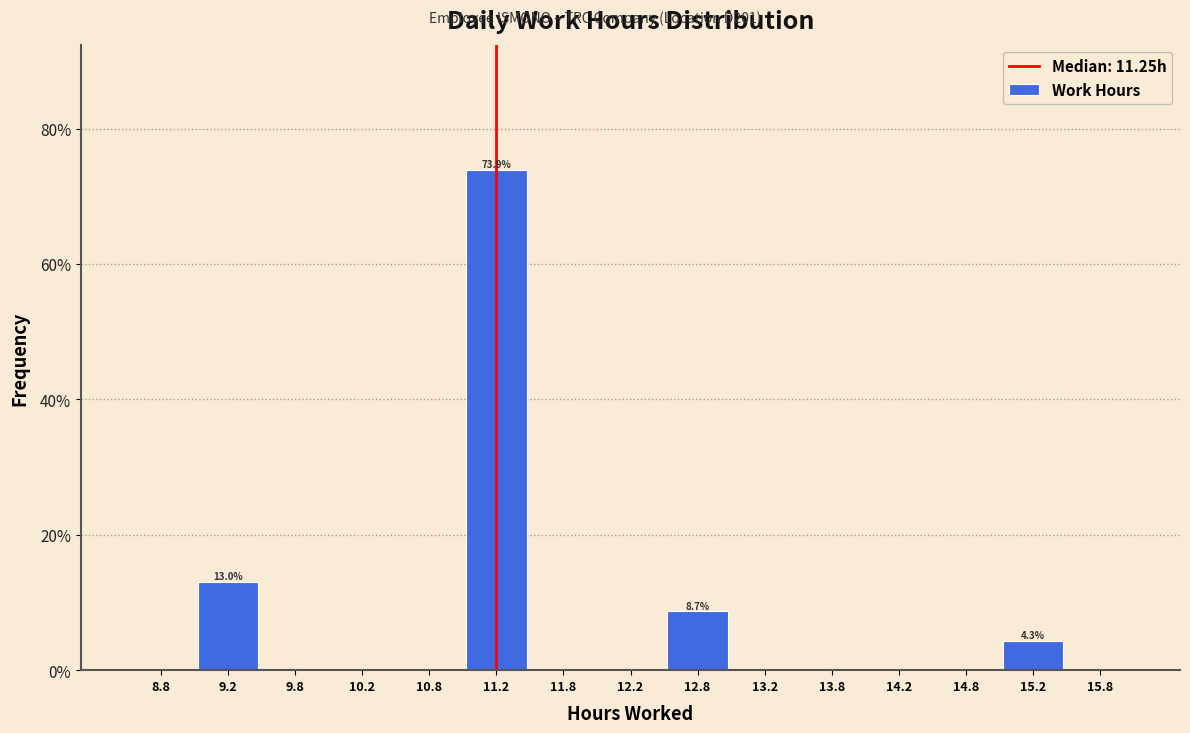

Which range on the x-axis has the tallest bar?

11.0 to 11.5